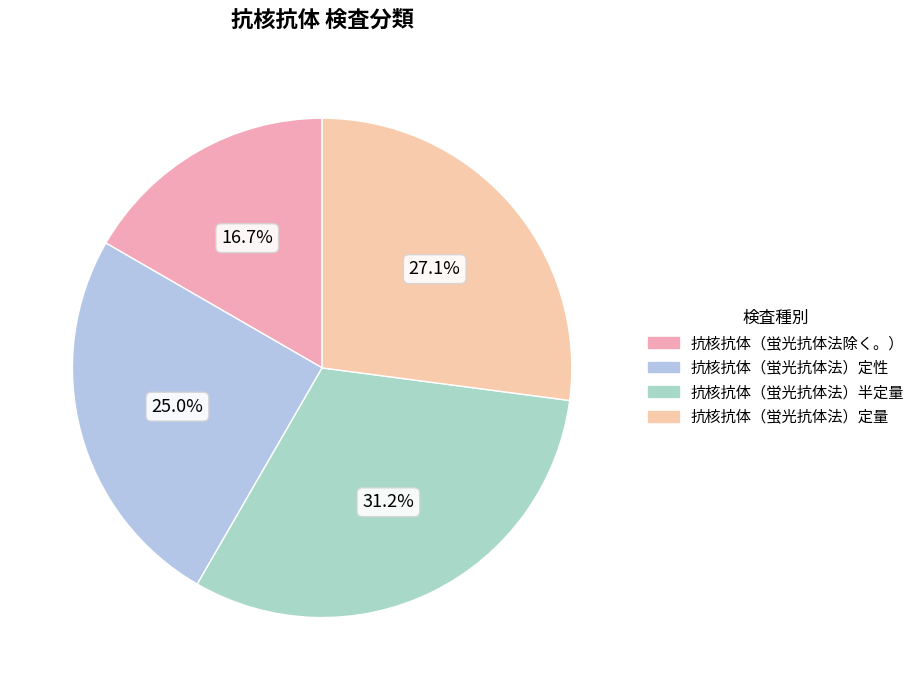

How many segments does this pie chart have?

4